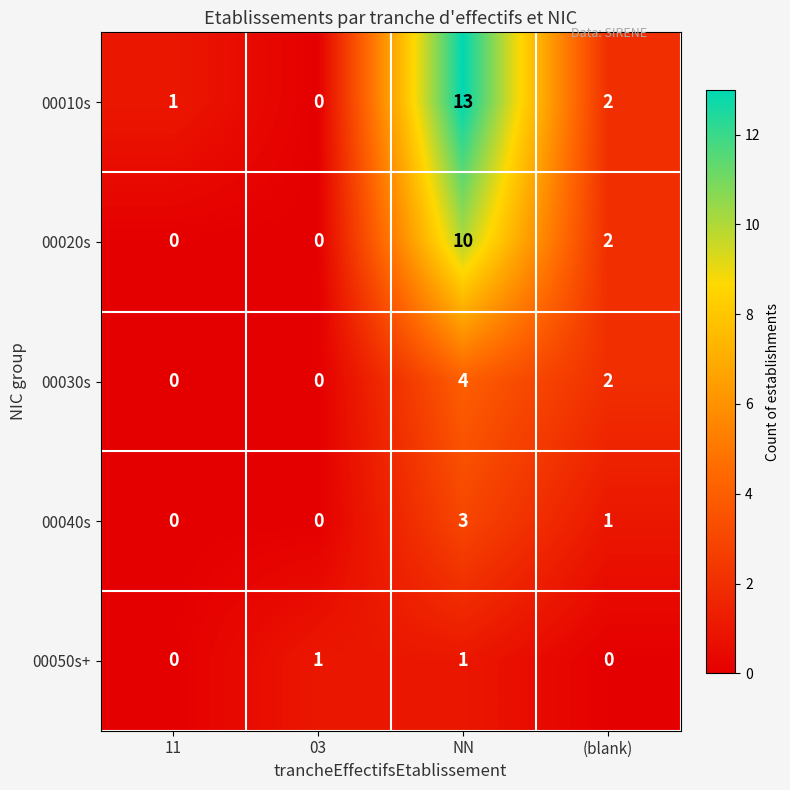

What is the difference between the 00040s values at 03 and NN?

3